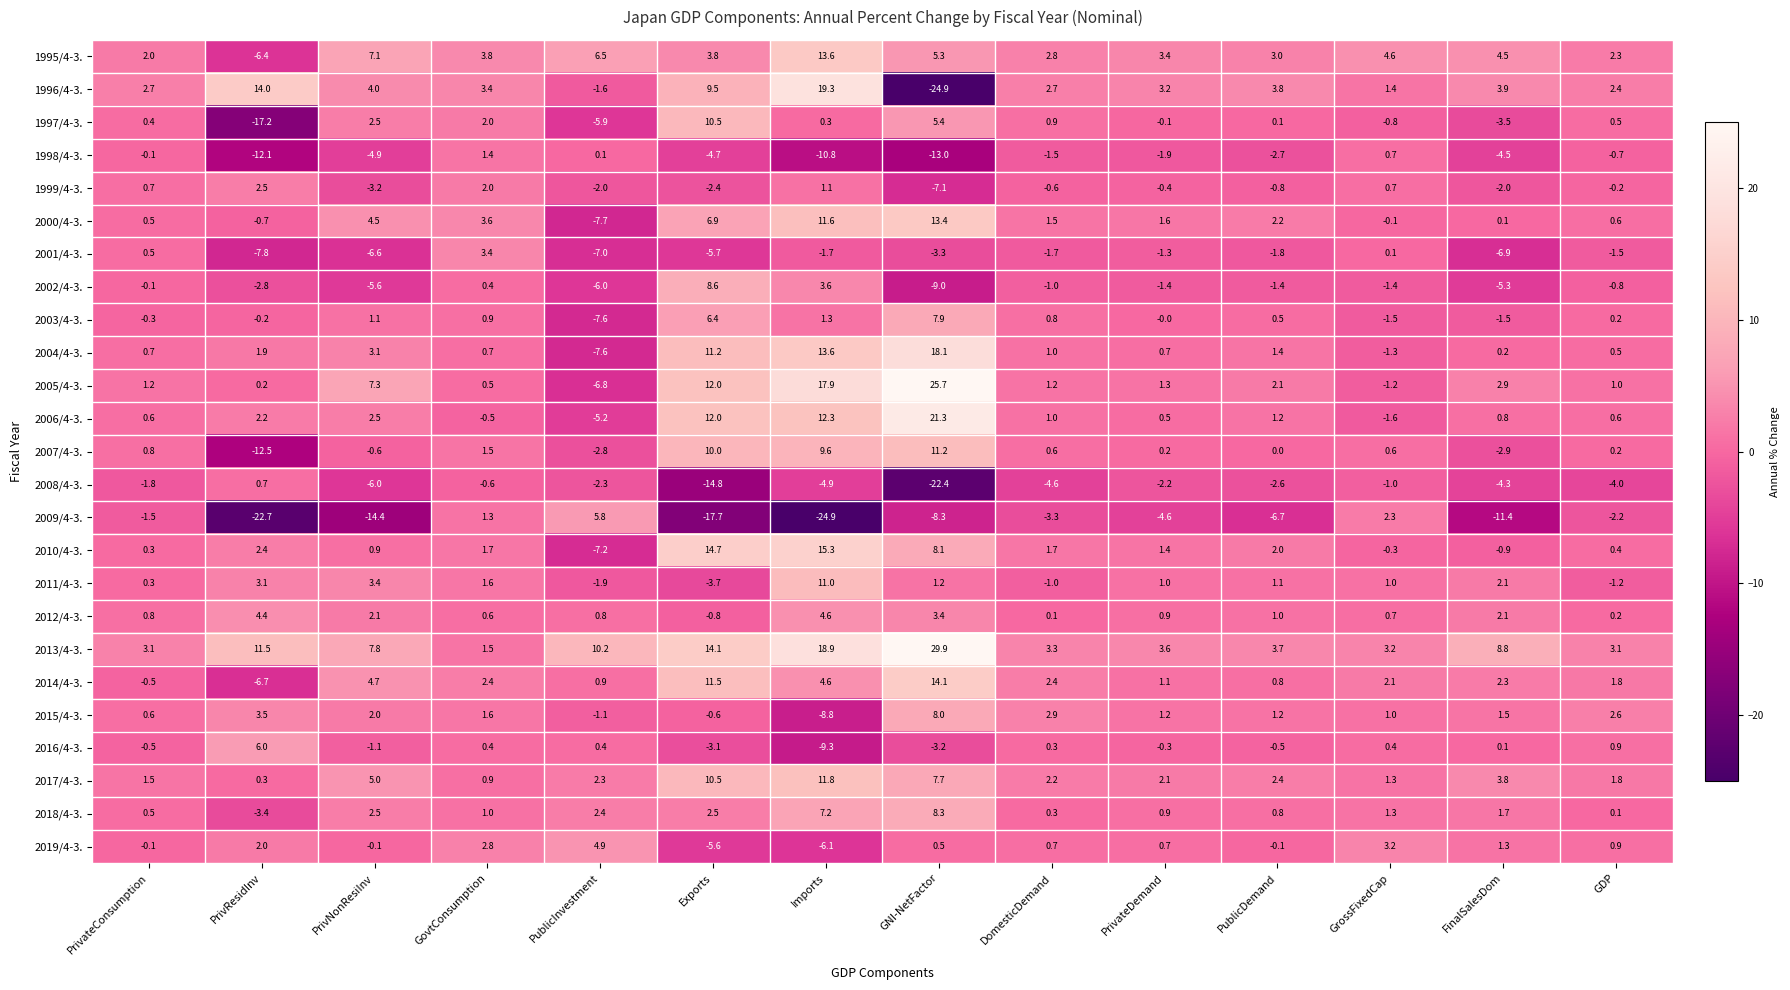

What is the difference between the highest and lowest values at GDP?

7.1